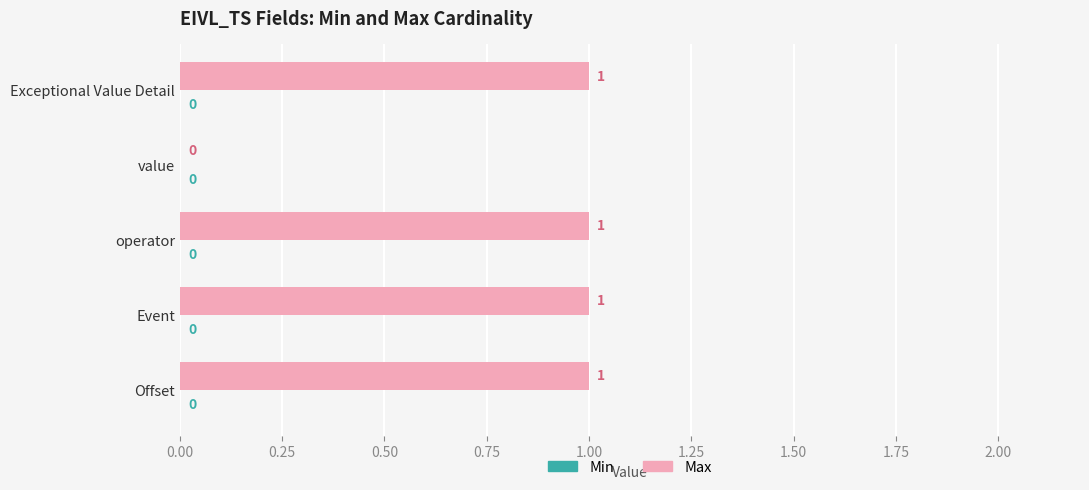

What is the sum of all values?

4